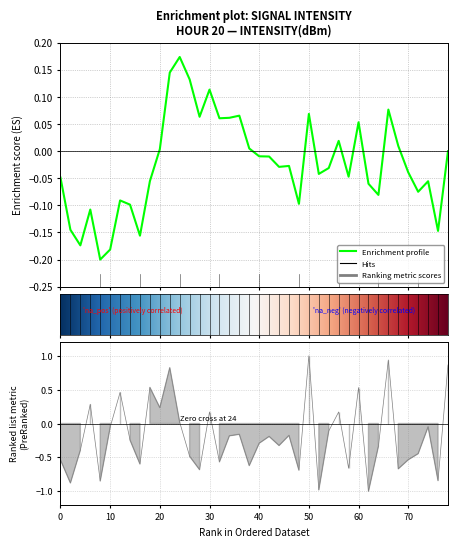

How many distinct data groups are displayed?

1